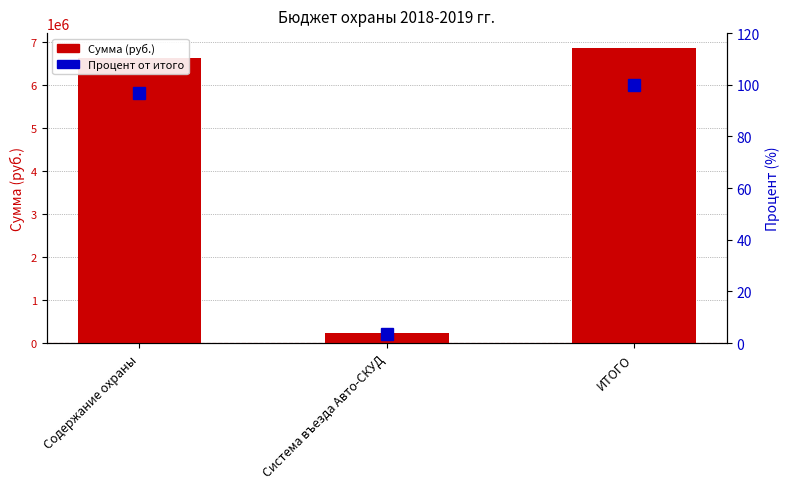

True or false: Процент от итого has a value of 45.3 at ИТОГО.

False